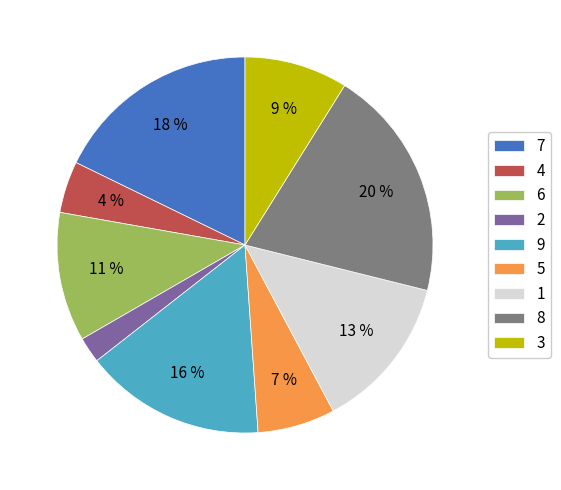

Is there any slice that represents more than half of the pie?

No